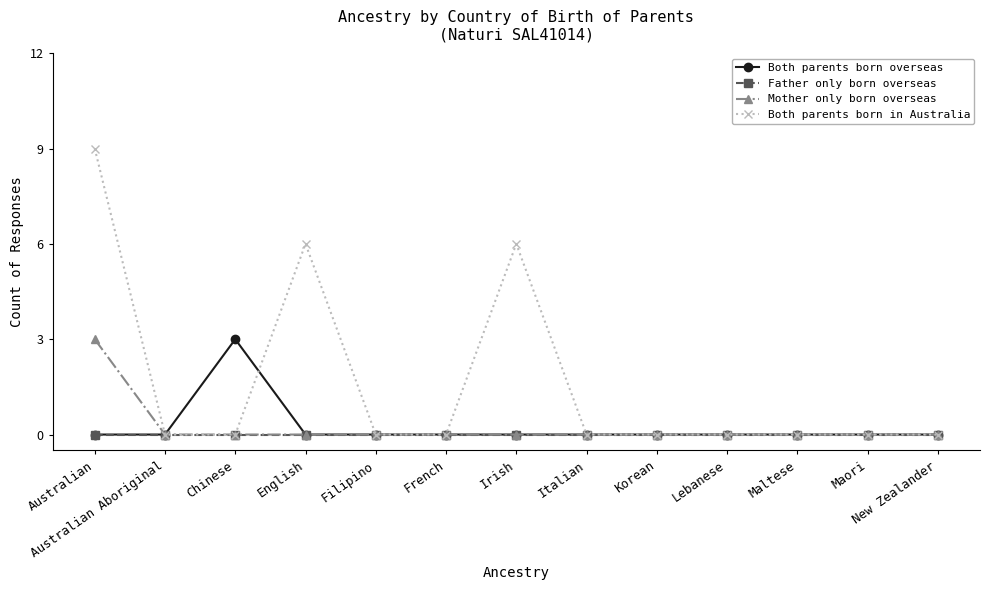

Which series changed the most between English and French?

Both parents born in Australia